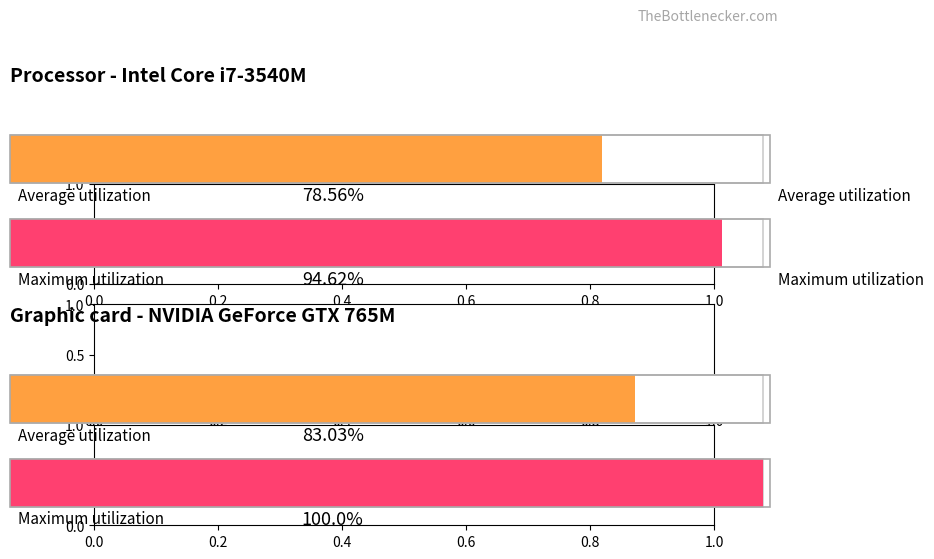

Are the bars horizontal?

Yes